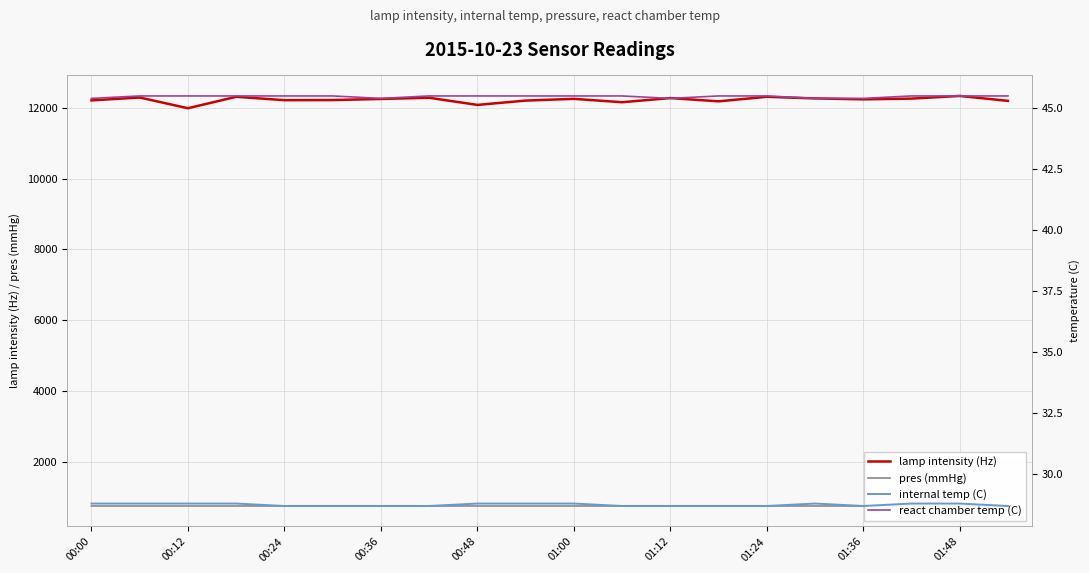

What is the approximate value of react chamber temp (C) at 01:48?

45.5